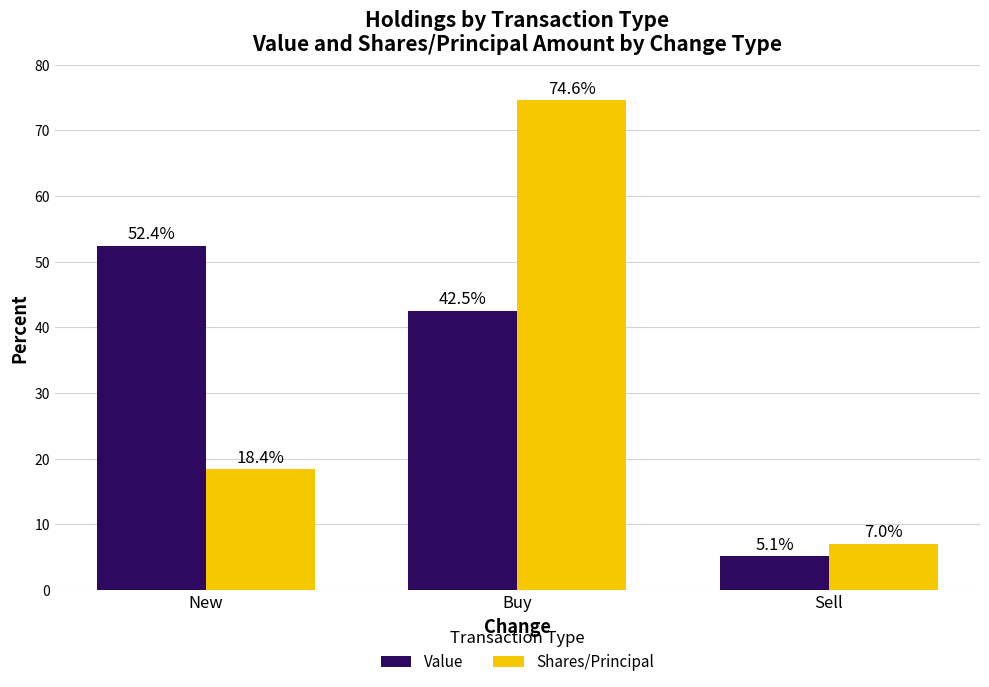

What is the approximate value of Value at Sell?

5.1